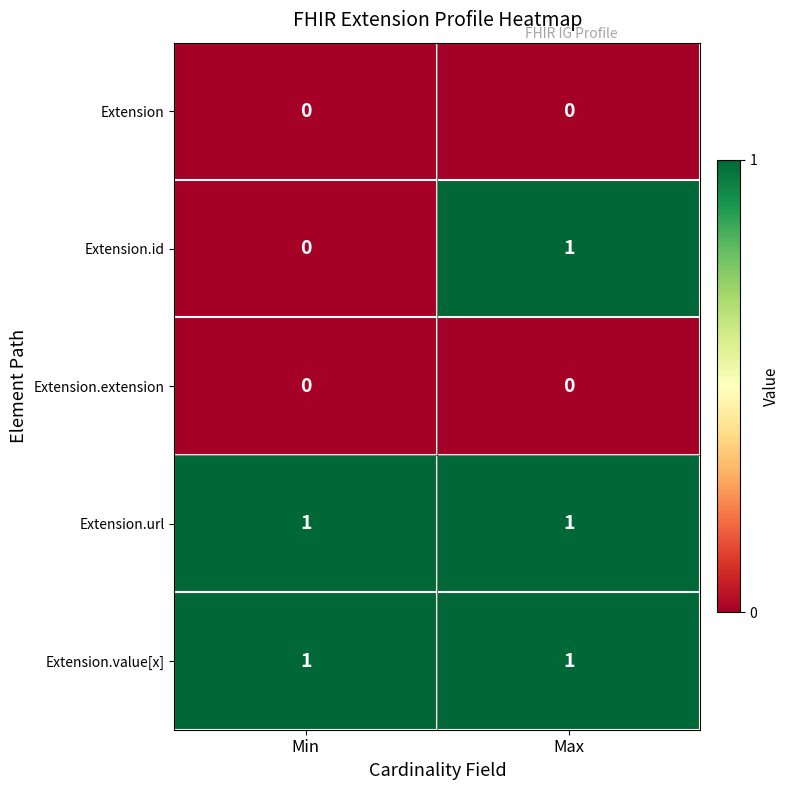

Between Min and Max, which series saw the biggest shift?

Extension.id